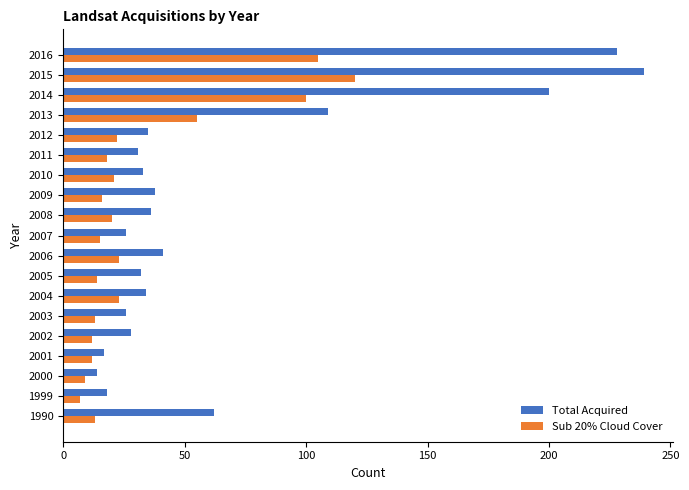

Which series has the widest spread of values?

Total Acquired